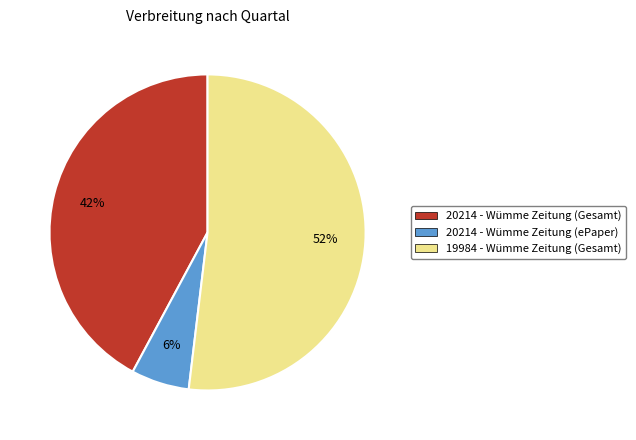

Count the number of slices in the pie.

3